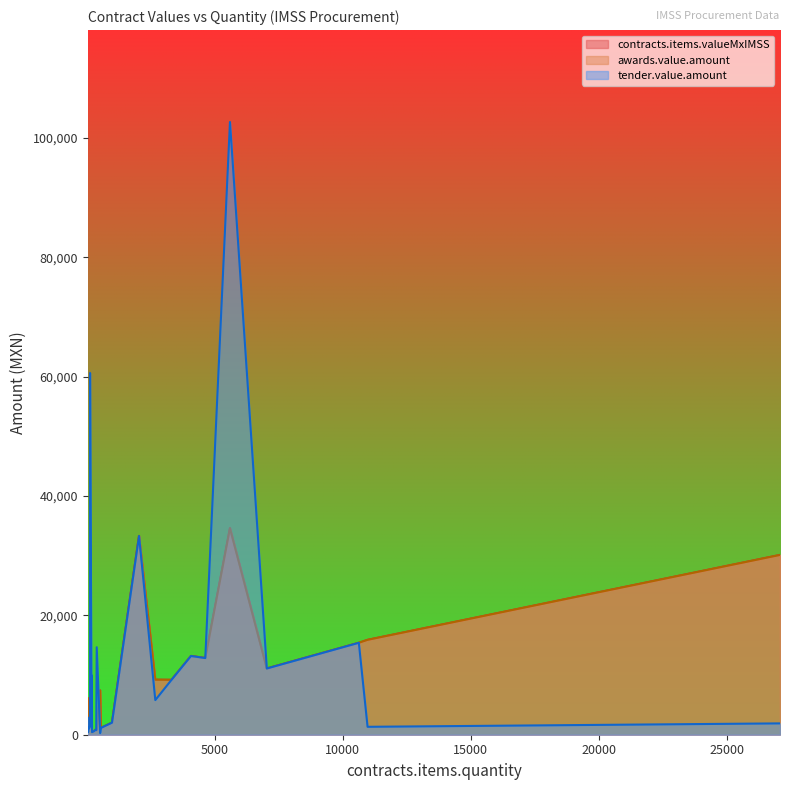

What is the sum of the tender.value.amount values at 217 and 200?

2041.3